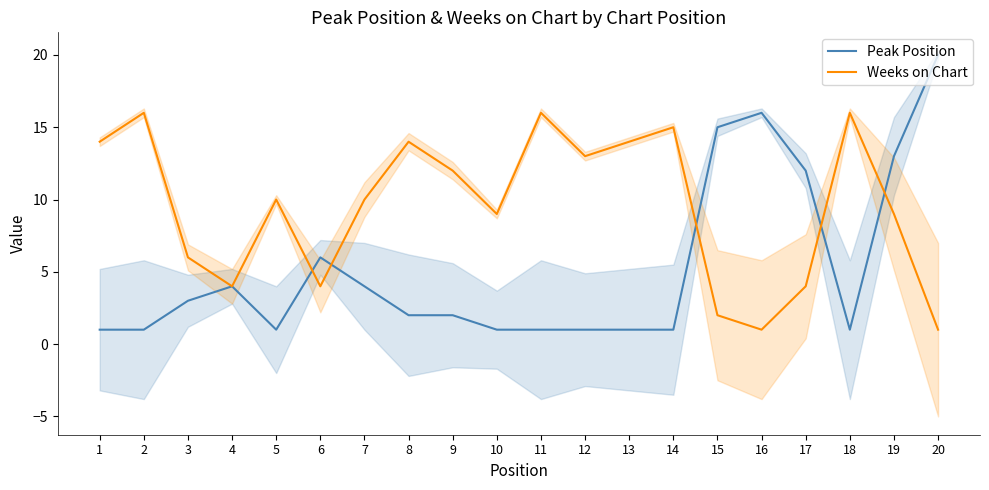

At 14, list the series in order from largest to smallest.

Weeks on Chart, Peak Position